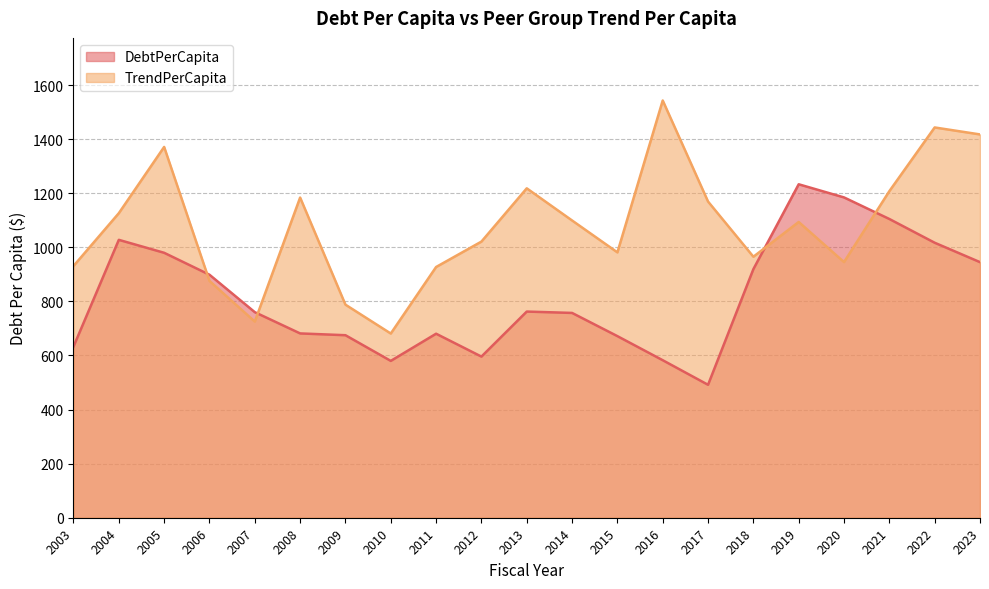

Rank the series by their maximum value, from lowest to highest.

DebtPerCapita, TrendPerCapita